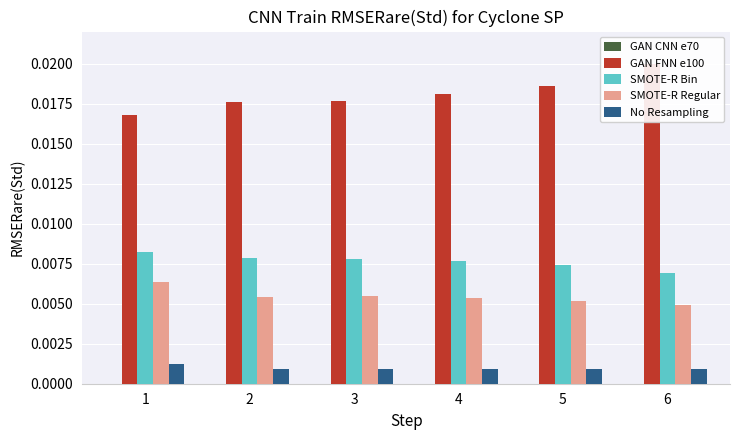

What are all the series names shown in the legend?

GAN CNN e70, GAN FNN e100, SMOTE-R Bin, SMOTE-R Regular, No Resampling